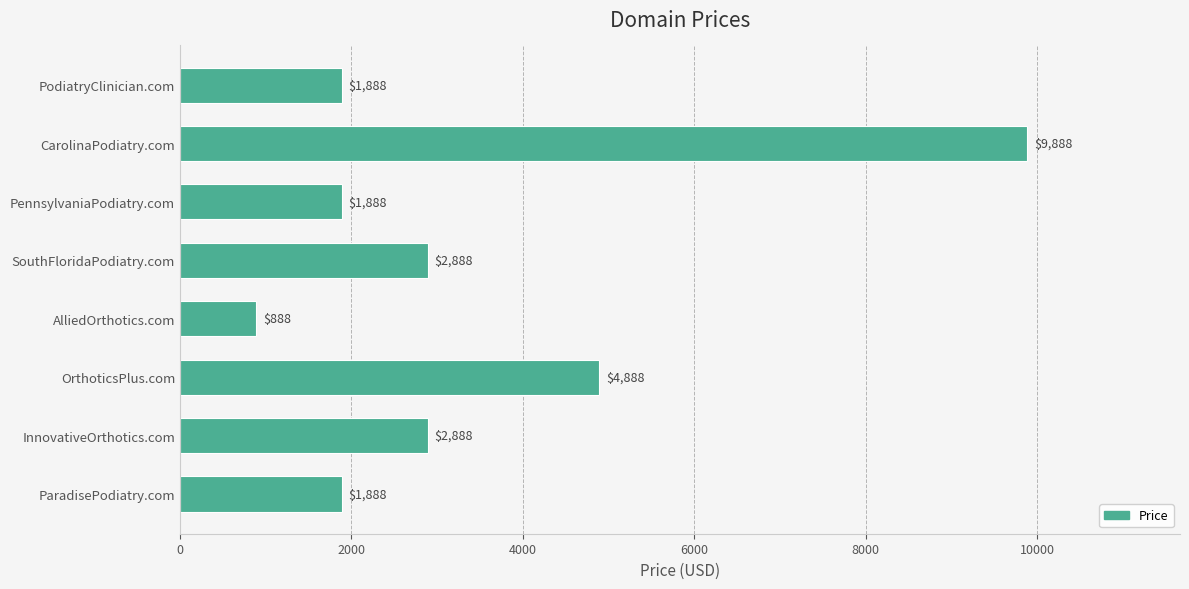

At which category does the chart reach its peak across all series?

CarolinaPodiatry.com